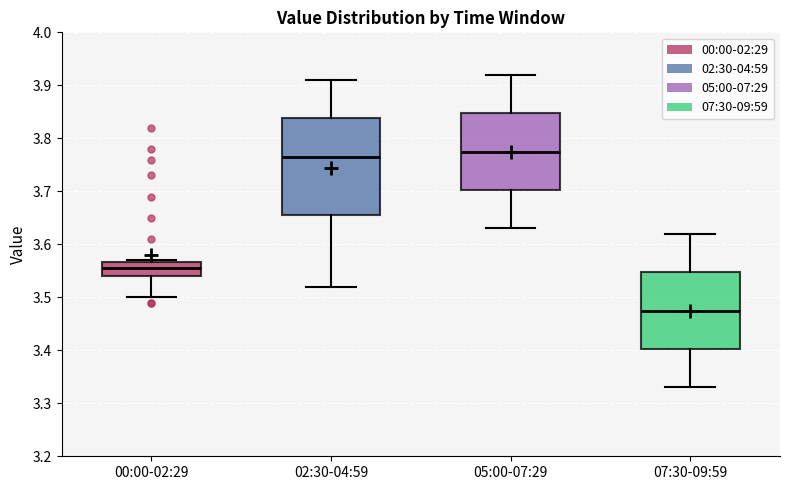

Reading left to right, transcribe this box plot: for each box, give where its median line is, the range the box spans, and where its two whiskers end, as read against the y-axis. The values are not printed on the chart, so give them approximately, as read against the axis.

00:00-02:29: median 3.56, box 3.54 to 3.57, whiskers 3.50 to 3.57
02:30-04:59: median 3.77, box 3.66 to 3.84, whiskers 3.52 to 3.91
05:00-07:29: median 3.78, box 3.70 to 3.85, whiskers 3.63 to 3.92
07:30-09:59: median 3.48, box 3.40 to 3.55, whiskers 3.33 to 3.62